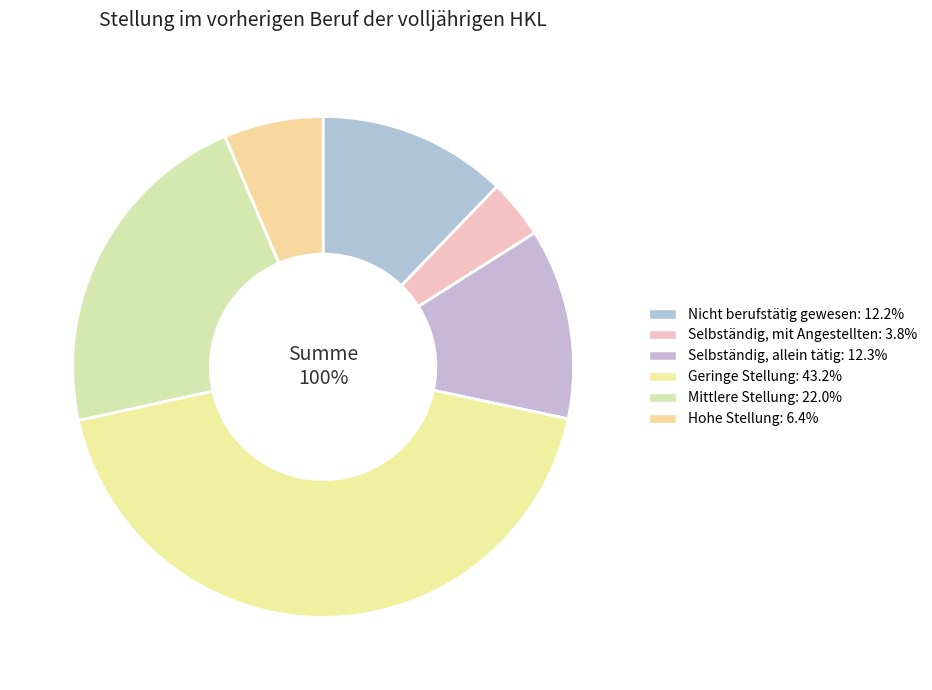

Rank the categories by value from lowest to highest.

Selbständig, mit Angestellten (n=1.963), Hohe Stellung (n=3.282), Nicht berufstätig gewesen (n=6.219), Selbständig, allein tätig (n=6.306), Mittlere Stellung (n=11.268), Geringe Stellung (n=22.076)